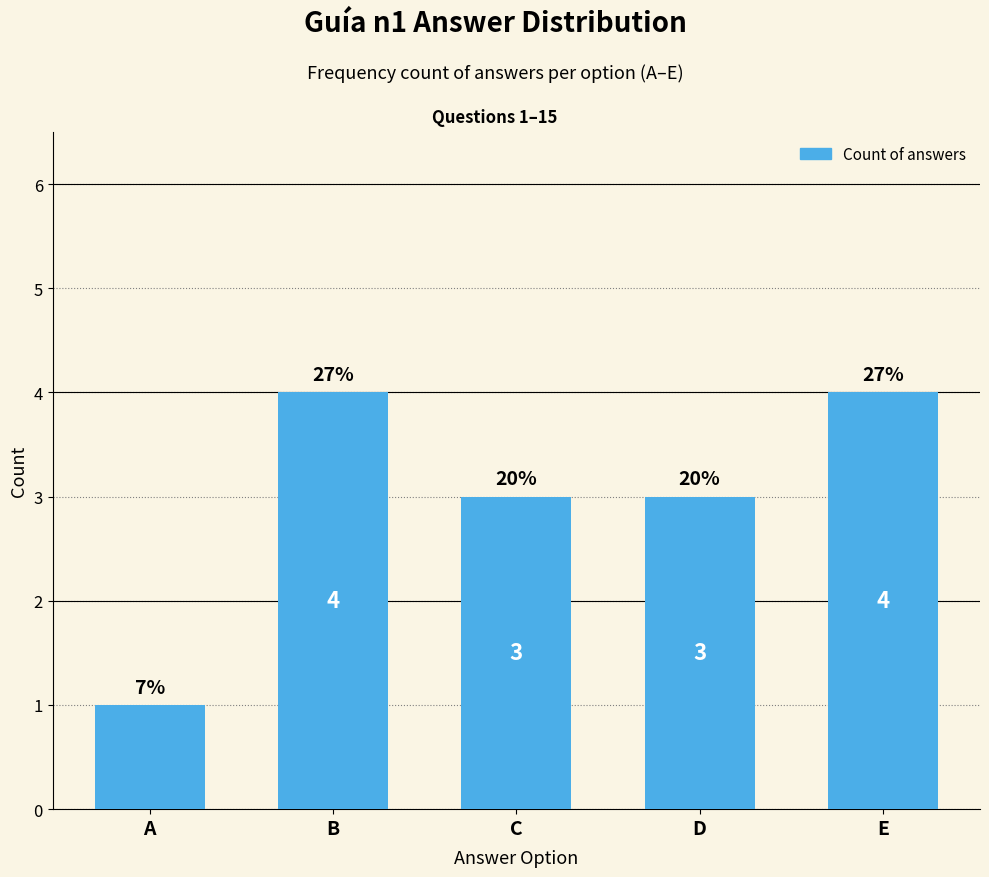

At which category does the chart reach its peak across all series?

B